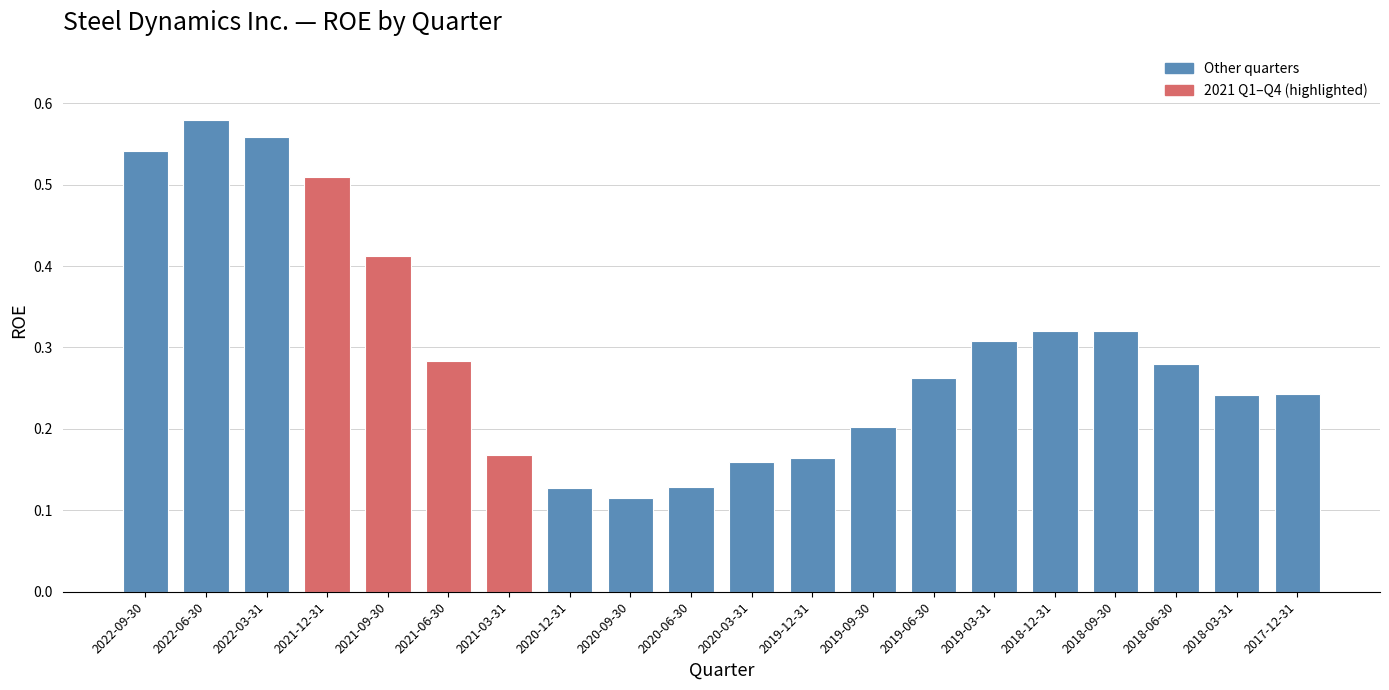

Is it true that the value at 2018-06-30 is 0.4?

False